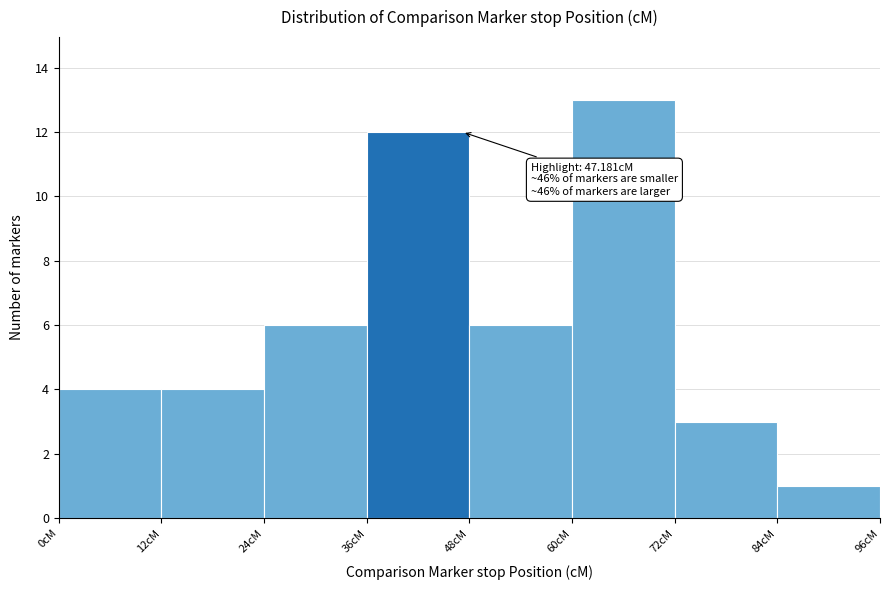

Over which range of the x-axis is the bar tallest?

60 to 72